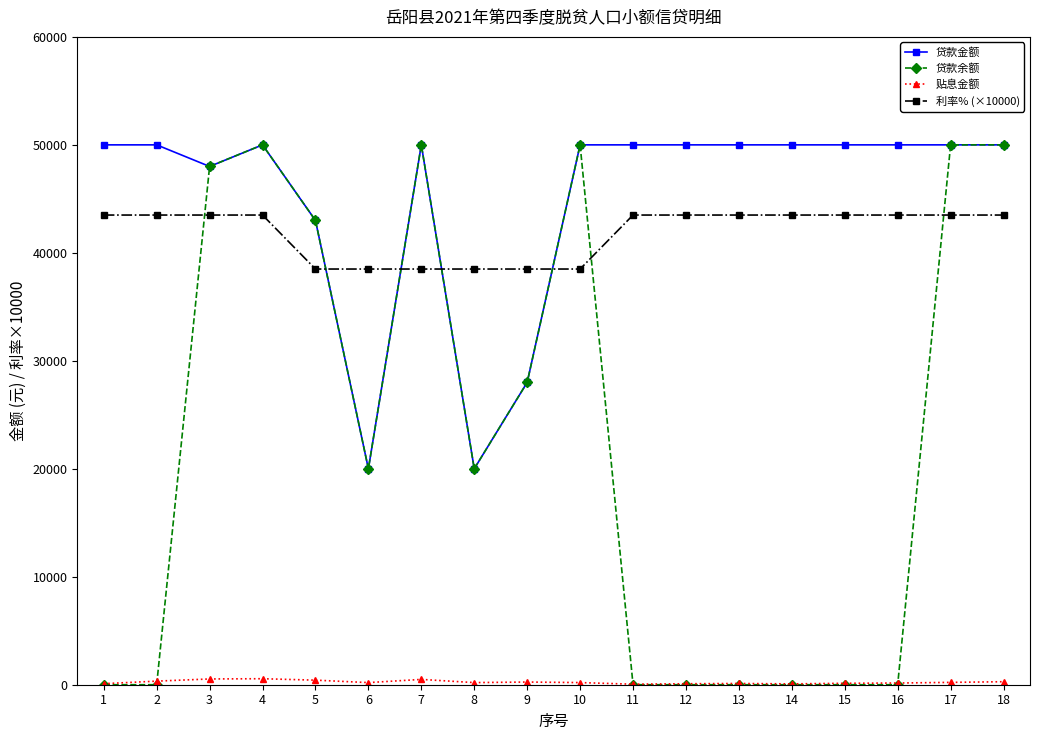

The value of 贷款余额 at 8 is 32297.1. True or false?

False